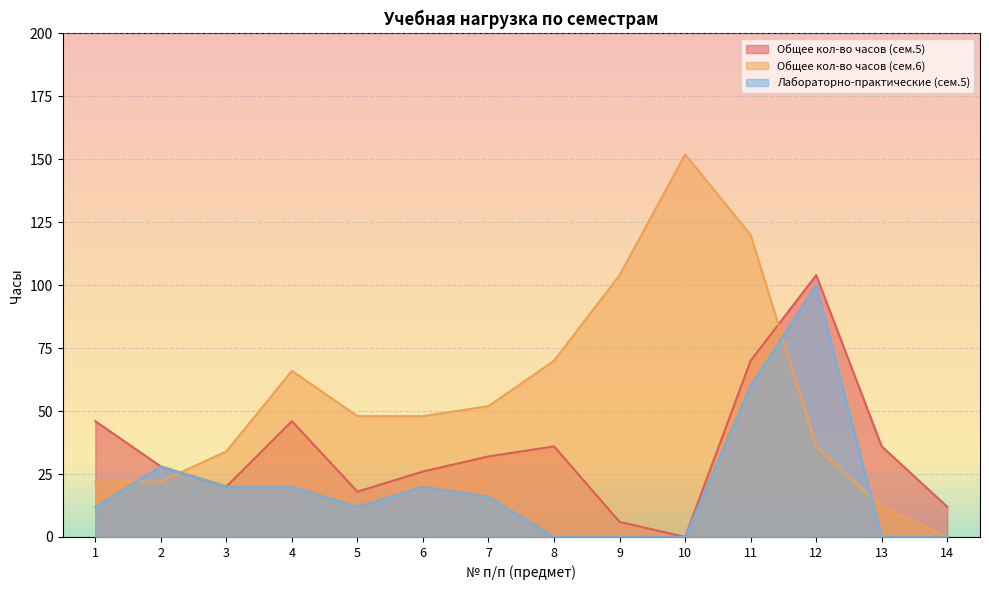

How many data points in Общее кол-во часов (сем.5) are less than 32?

7